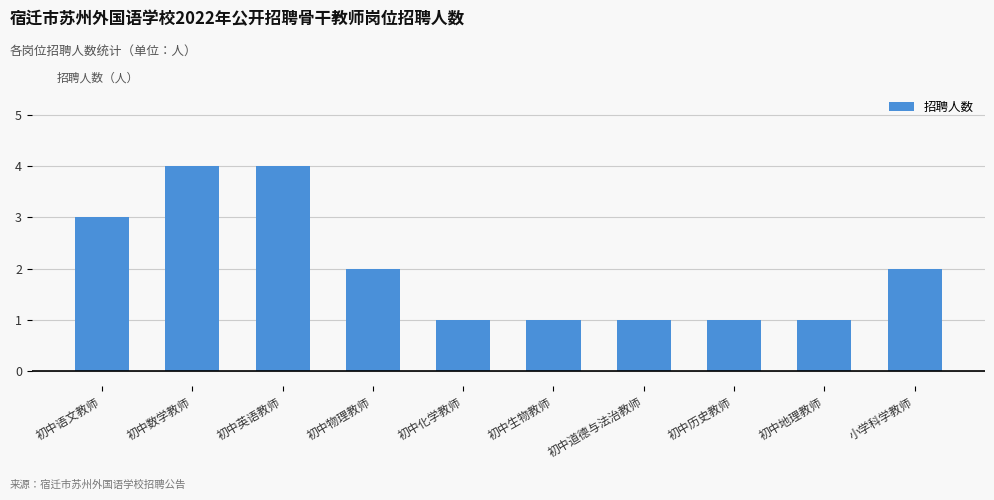

What is the change in value from 初中物理教师 to 初中历史教师?

-1